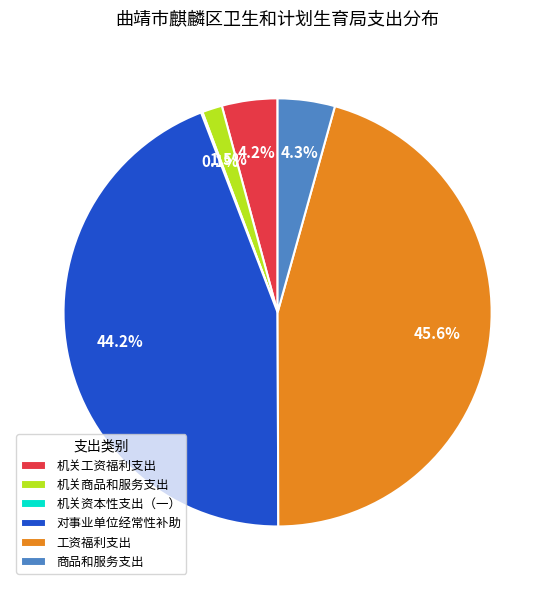

Which slice is the largest?

工资福利支出